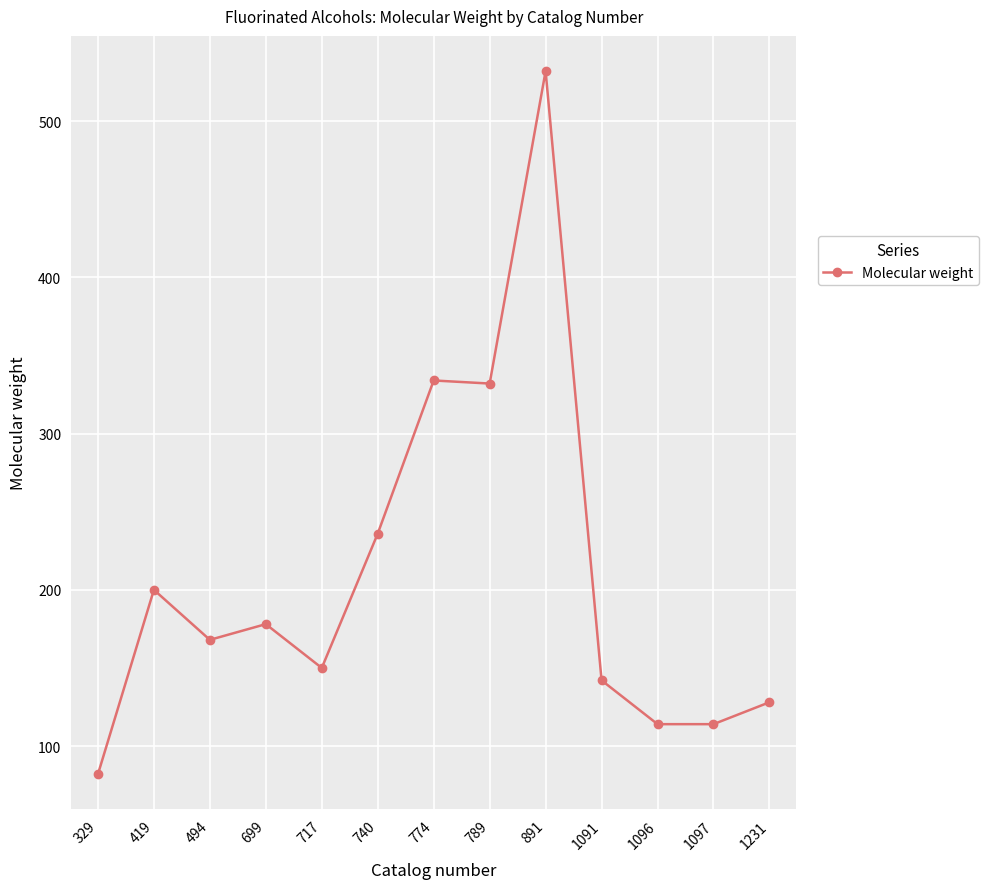

Where is the first local maximum?

419